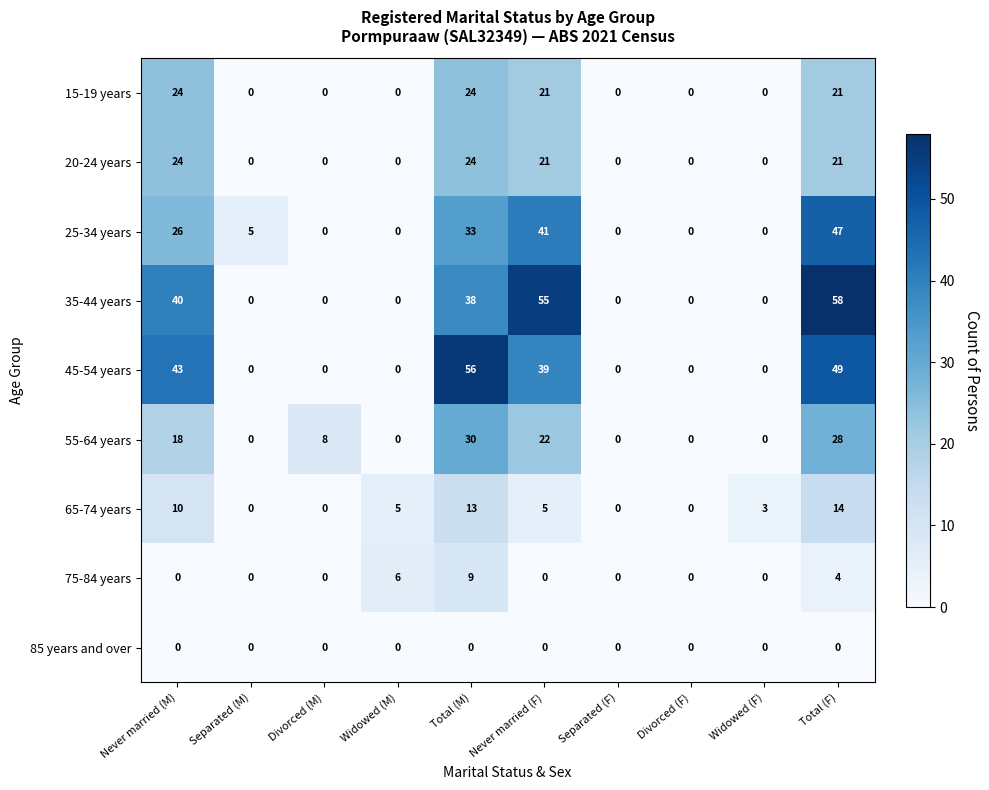

At which label does 75-84 years reach its peak?

Total (M)